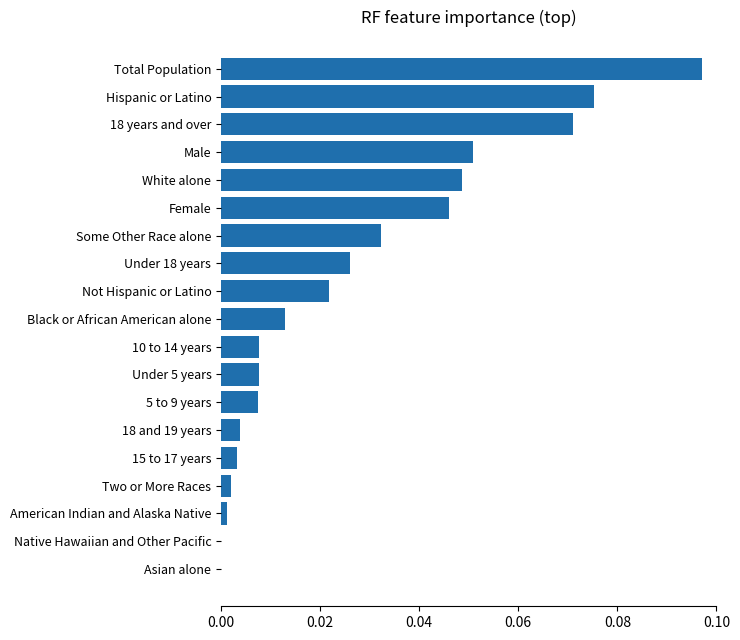

Which has a higher value, Female or Black or African American alone?

Female